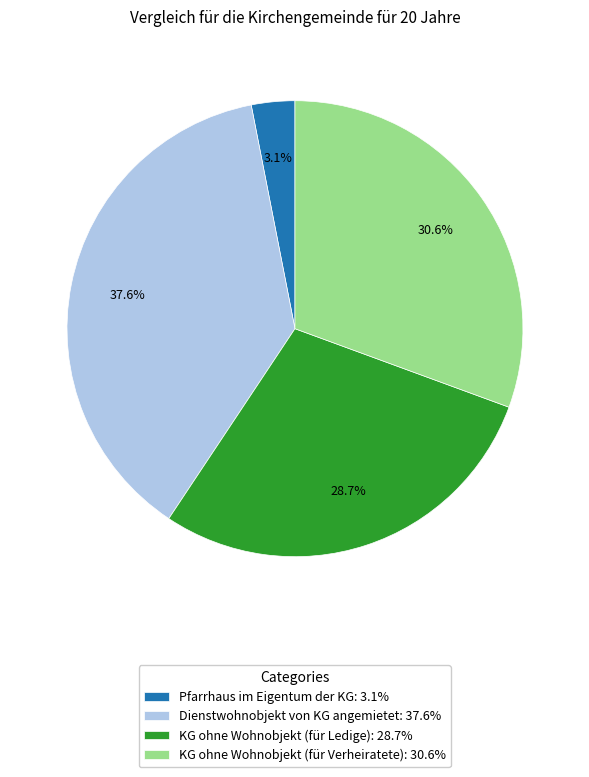

Does any single category account for the majority?

No